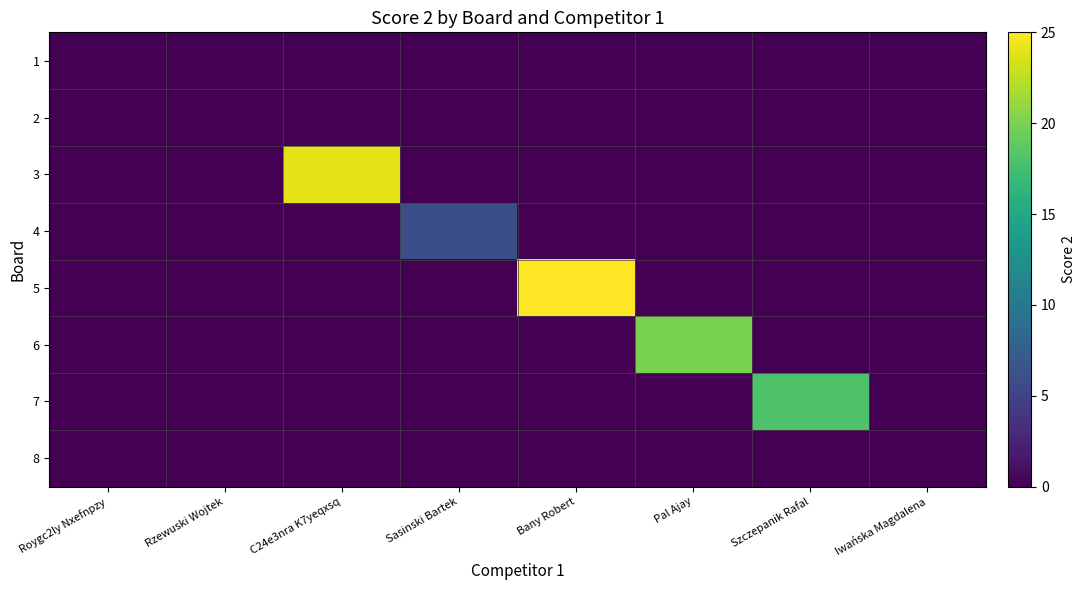

What is the difference between the highest and lowest values at Bany Robert?

25